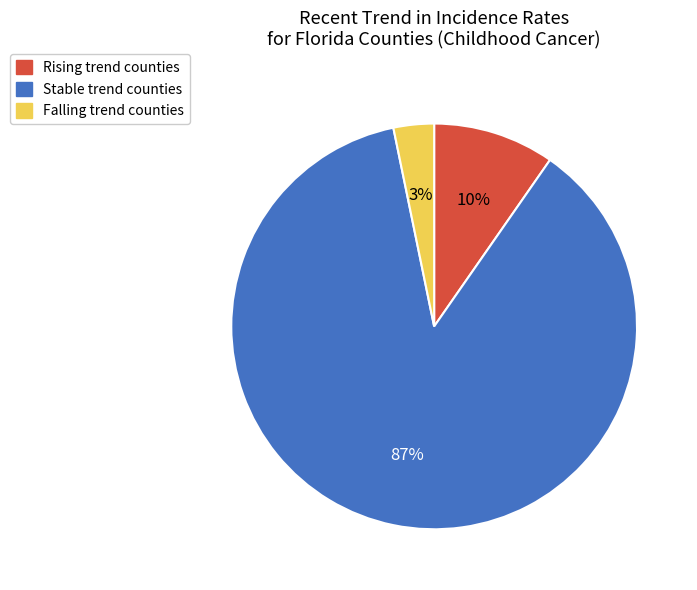

To the nearest percent, what is the average slice percentage?

33%